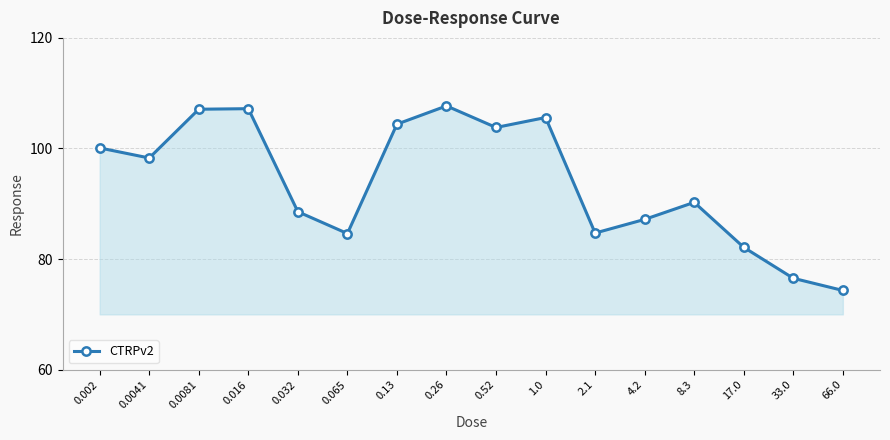

Does the chart have visible grid lines?

Yes